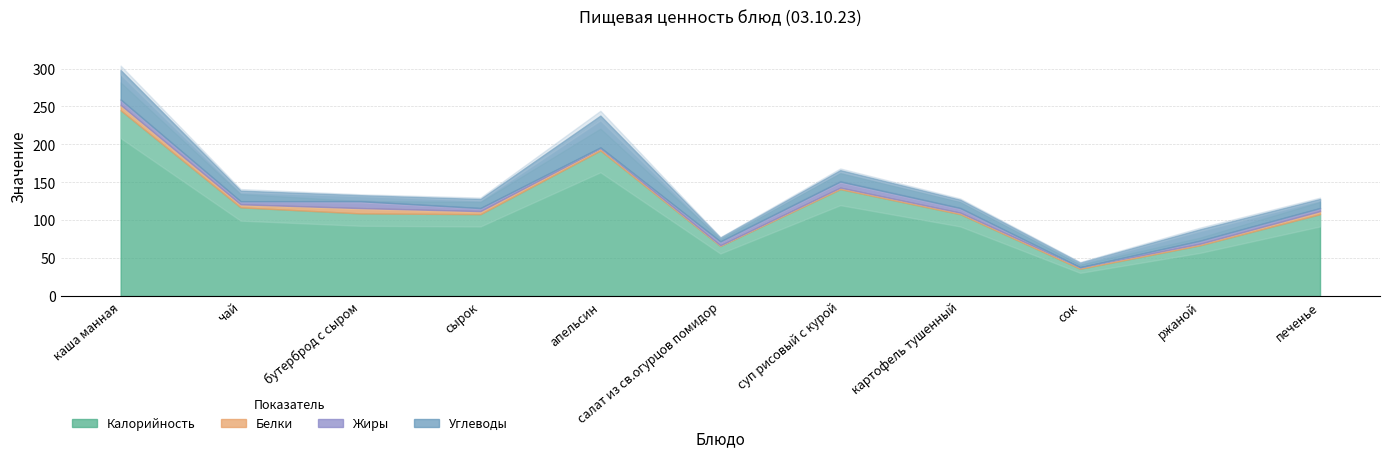

Rank the series by their maximum value, from lowest to highest.

Белки, Жиры, Углеводы, Калорийность